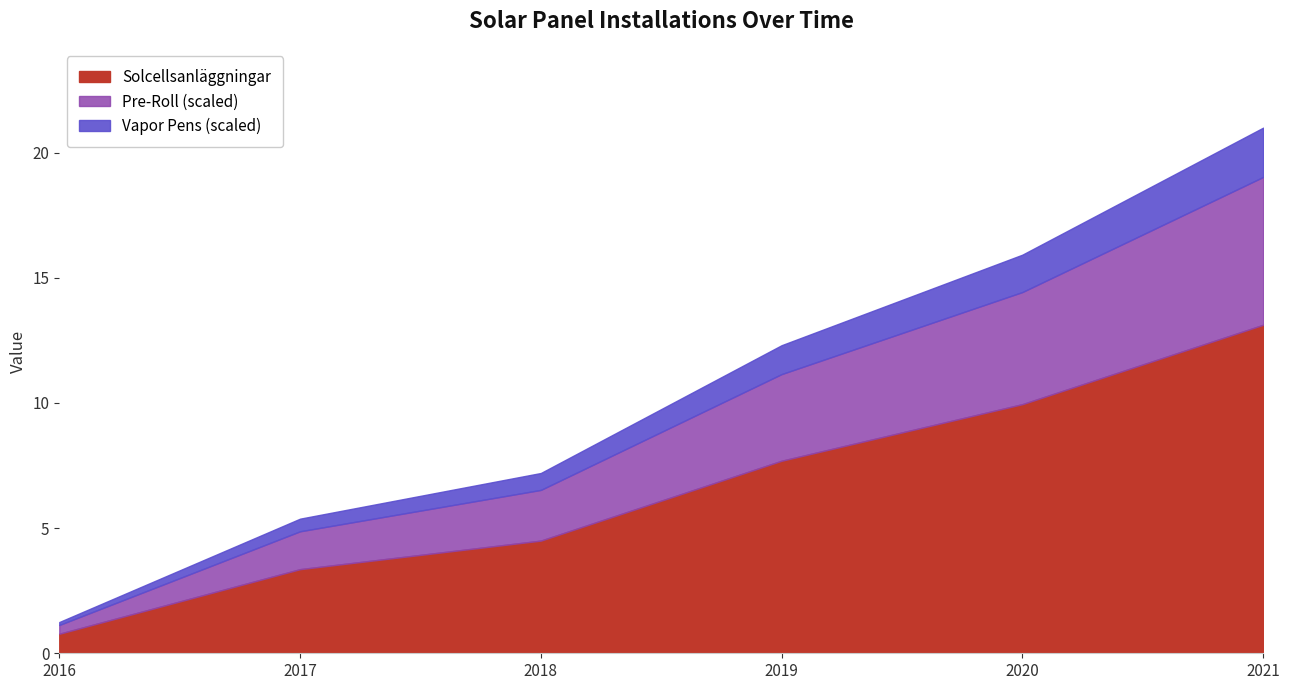

How many lines are shown in the chart?

3